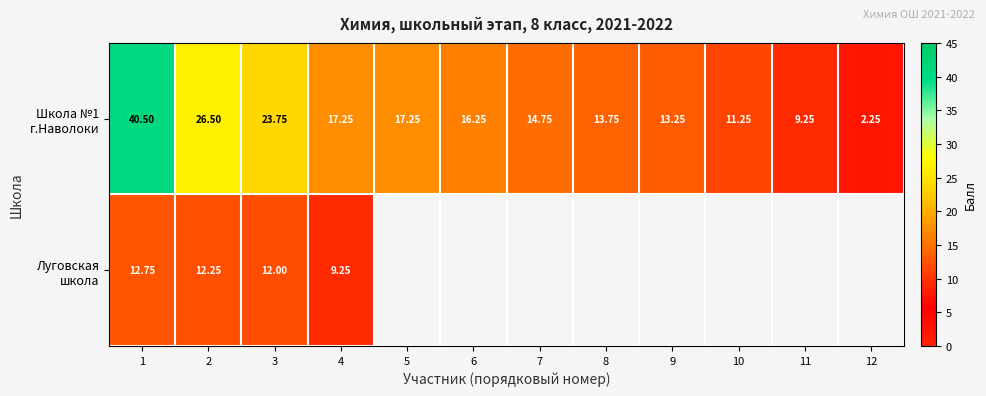

At which label does Луговская школа reach its minimum?

4